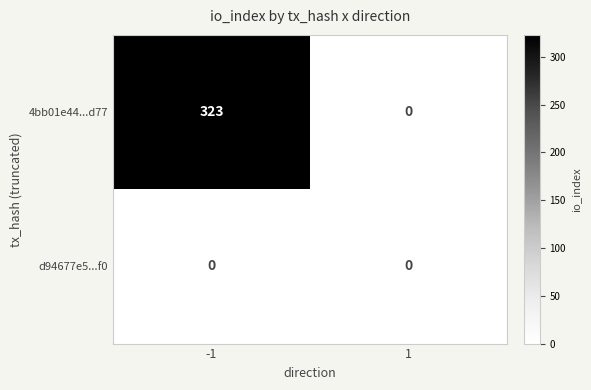

Reading left to right, list all the values displayed in this chart.

4bb01e44...d77: 323	0
d94677e5...f0: 0	0